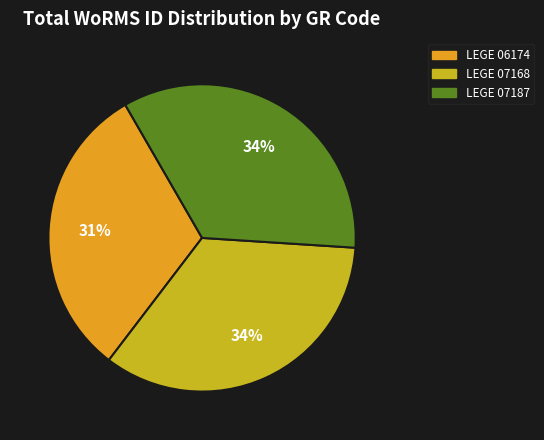

Which category has the smallest portion of the pie?

LEGE 06174